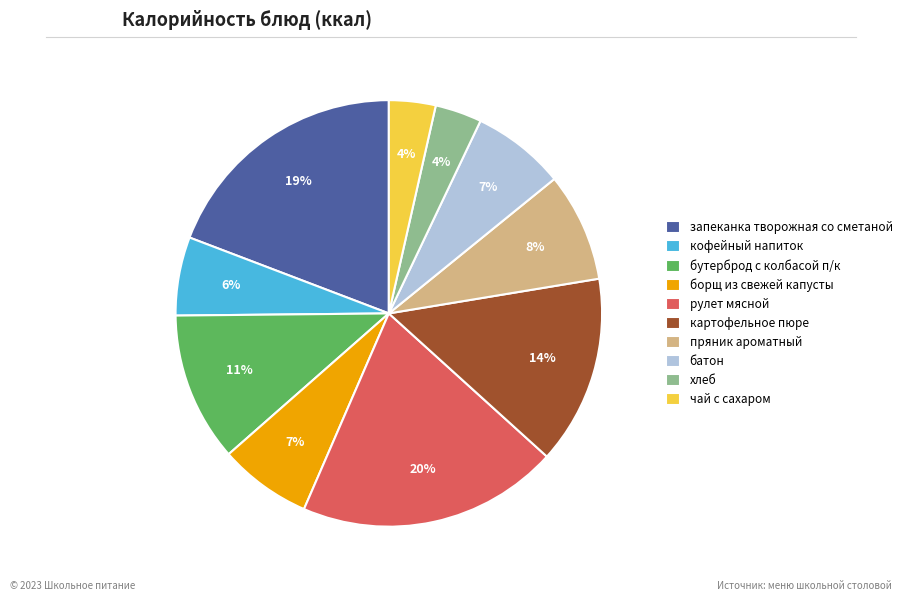

Combined, do запеканка творожная со сметаной and чай с сахаром account for over 50%?

No